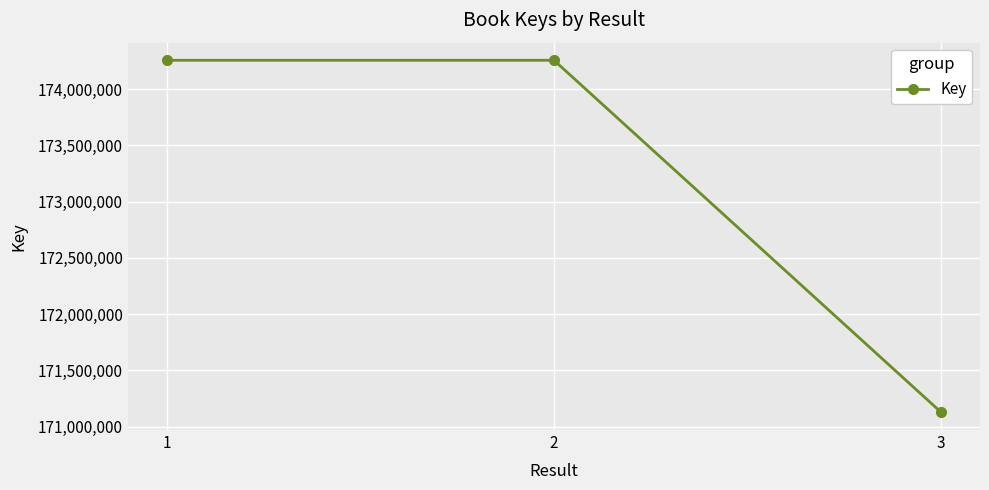

Approximately how many times larger is the value at 2 compared to 1?

1.0